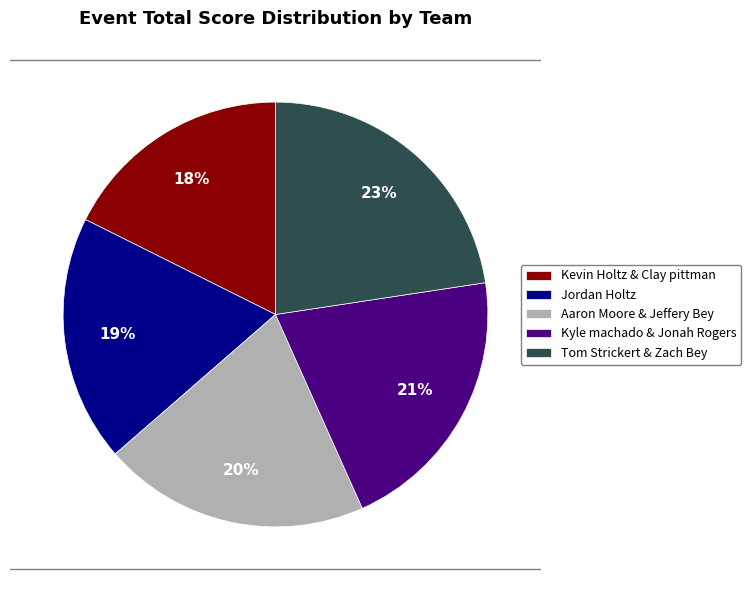

True or false: Aaron Moore & Jeffery Bey accounts for 34% of the total.

False